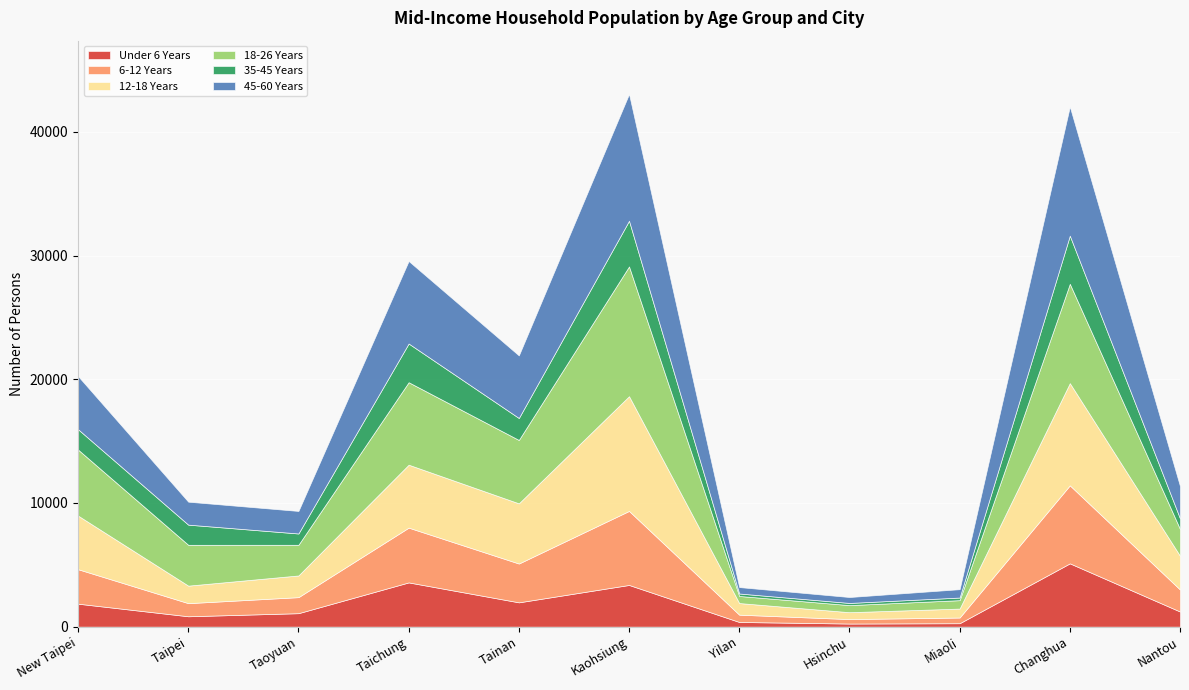

How many data points in Under 6 Years are less than 1222?

5